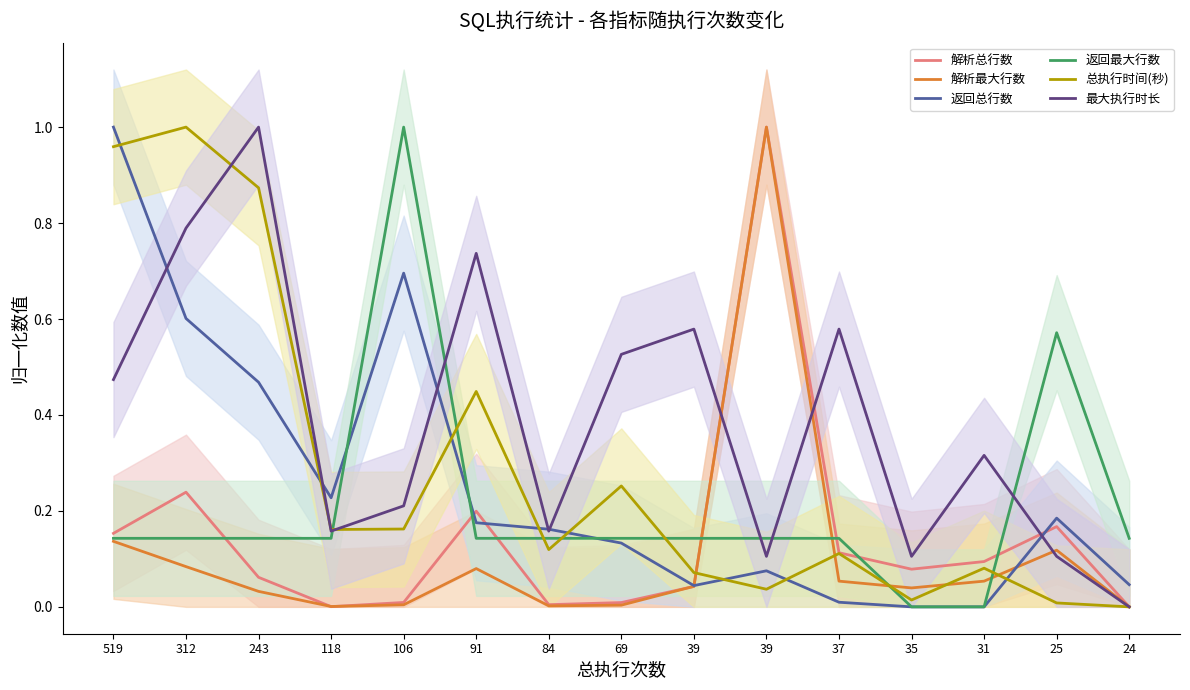

Which series ends up on top after the final intersection of 解析总行数 and 返回总行数?

返回总行数